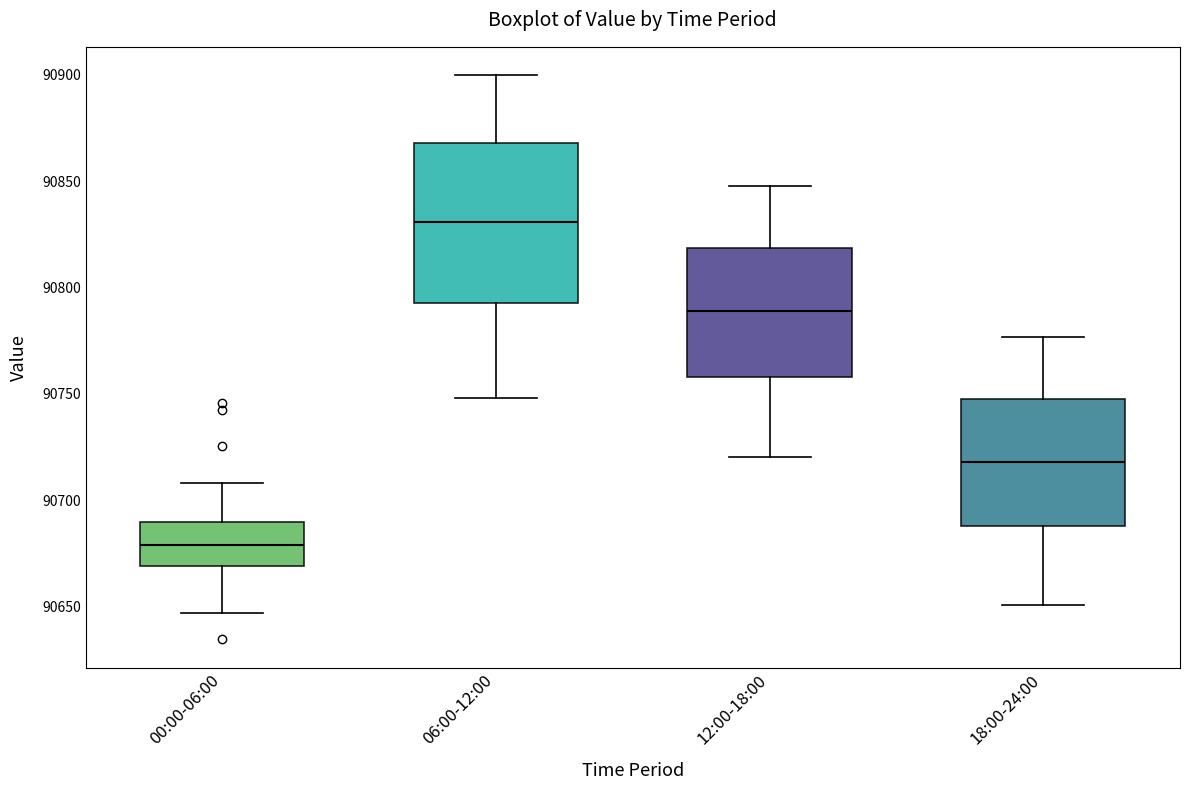

Where does the upper whisker of the box for 00:00-06:00 end on the y-axis? The values are not printed on the chart, so give them approximately, as read against the axis.

90710